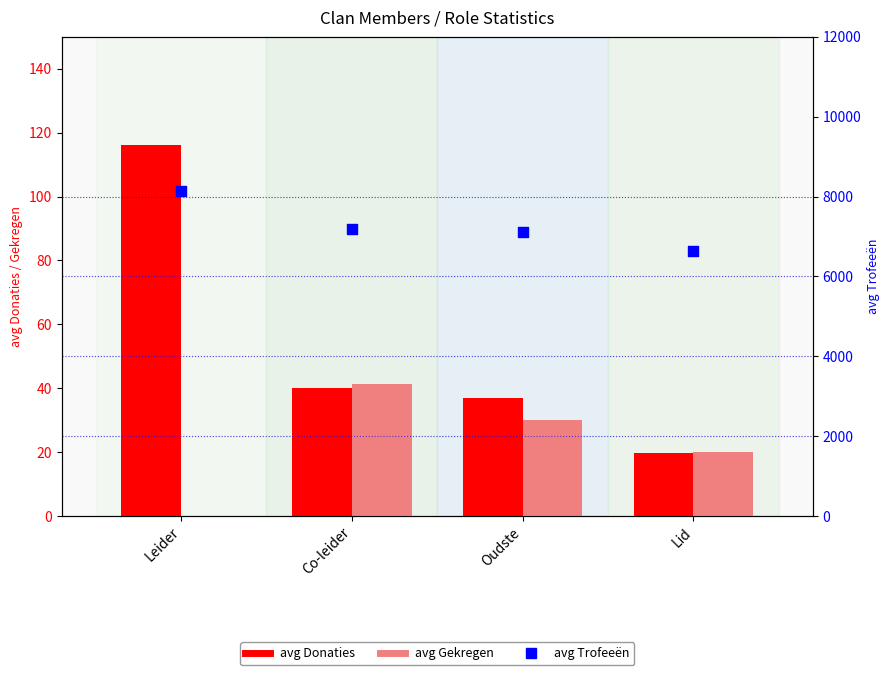

What are all the series names shown in the legend?

avg Donaties, avg Gekregen, avg Trofeeën